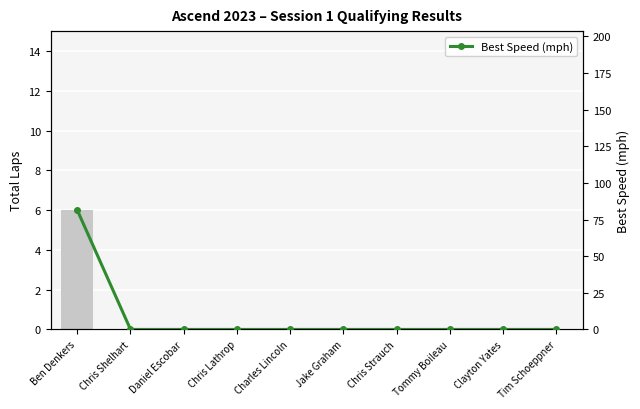

How many groups of bars are there?

10